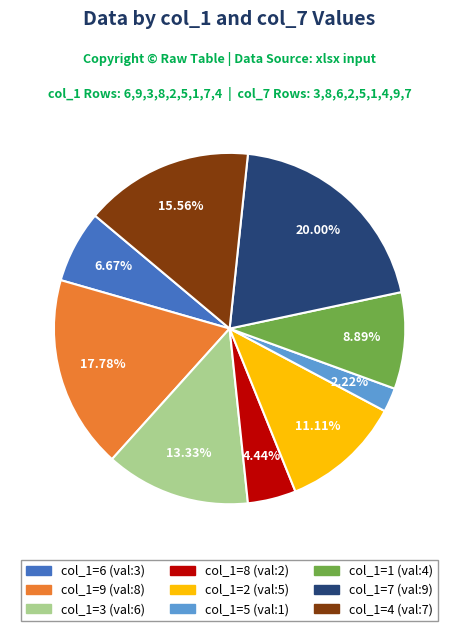

Is there any slice that represents more than half of the pie?

No